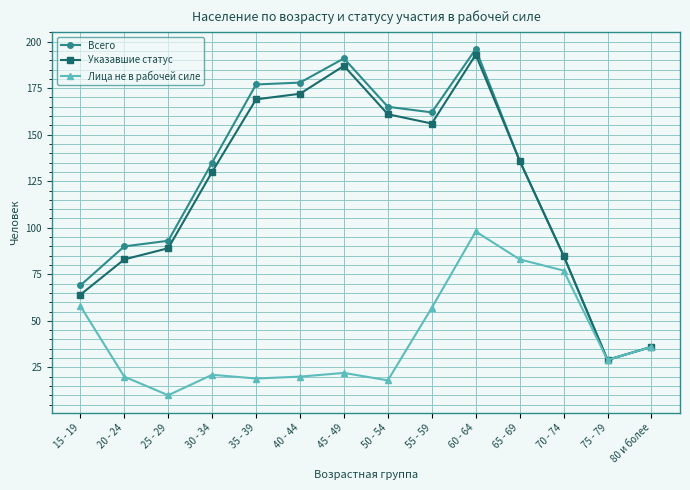

Which series has the largest total across all categories?

Всего